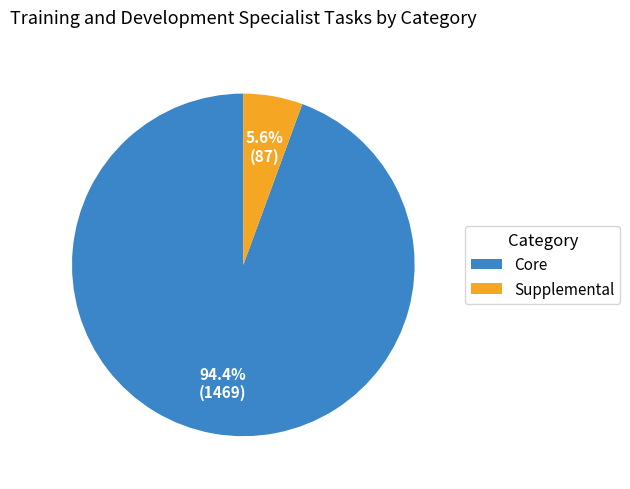

Rank the categories by value from highest to lowest.

Core, Supplemental